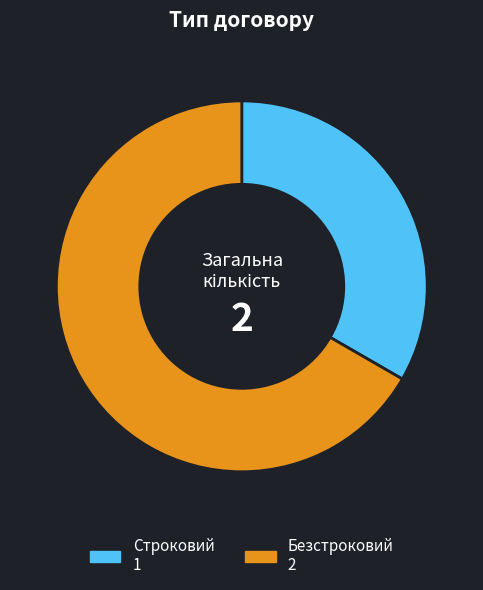

Approximately how many times larger is the value at Строковий compared to Безстроковий?

0.5